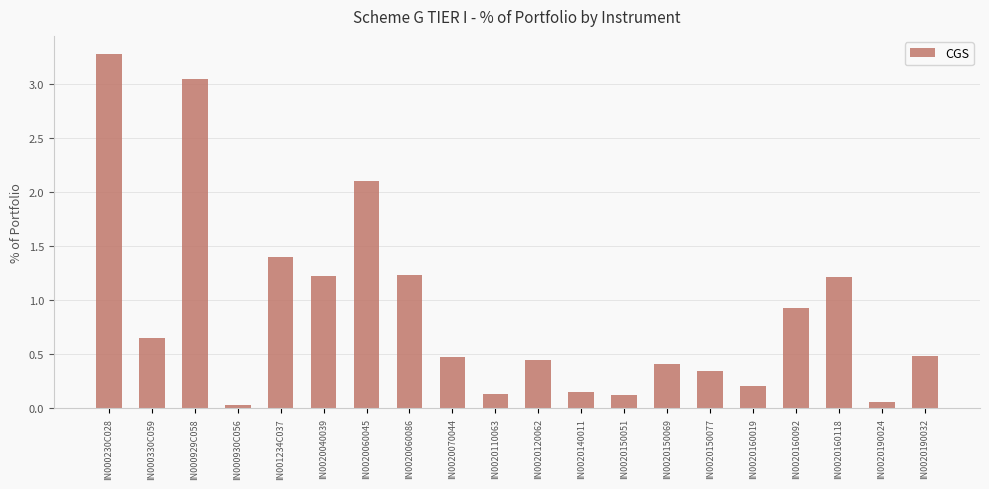

The value at IN0020060045 is 0.4. True or false?

False